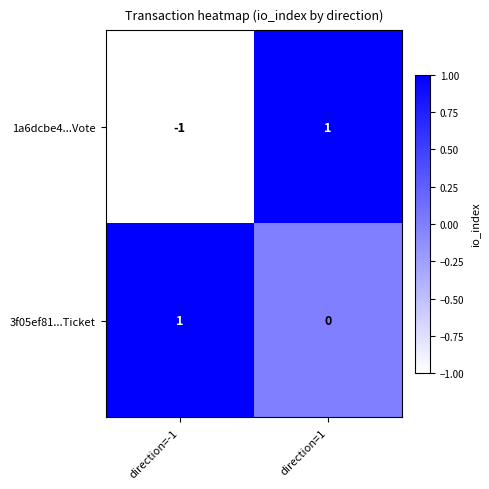

At which category does the chart reach its minimum across all series?

direction=-1